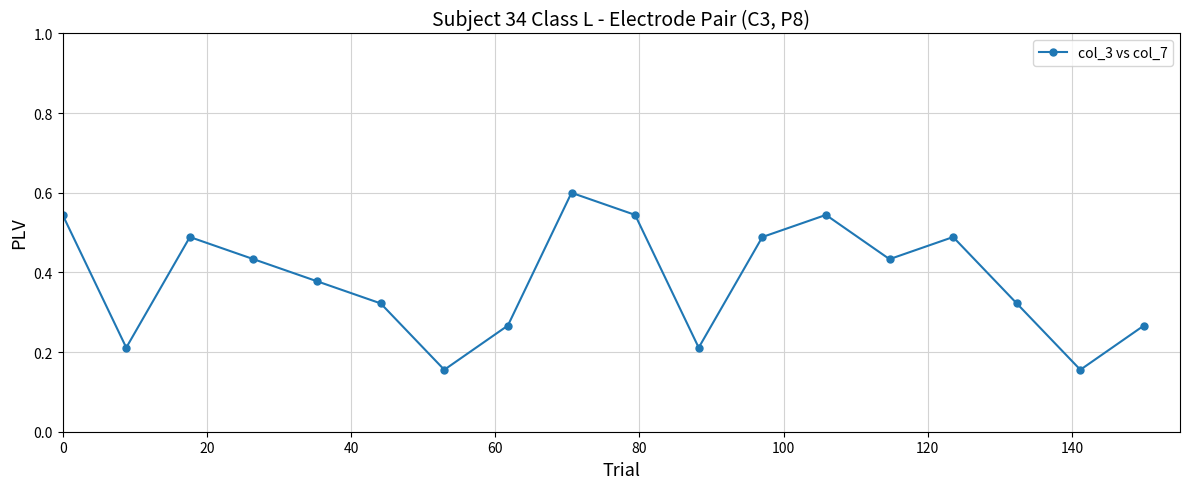

What is the greatest value displayed?

0.6